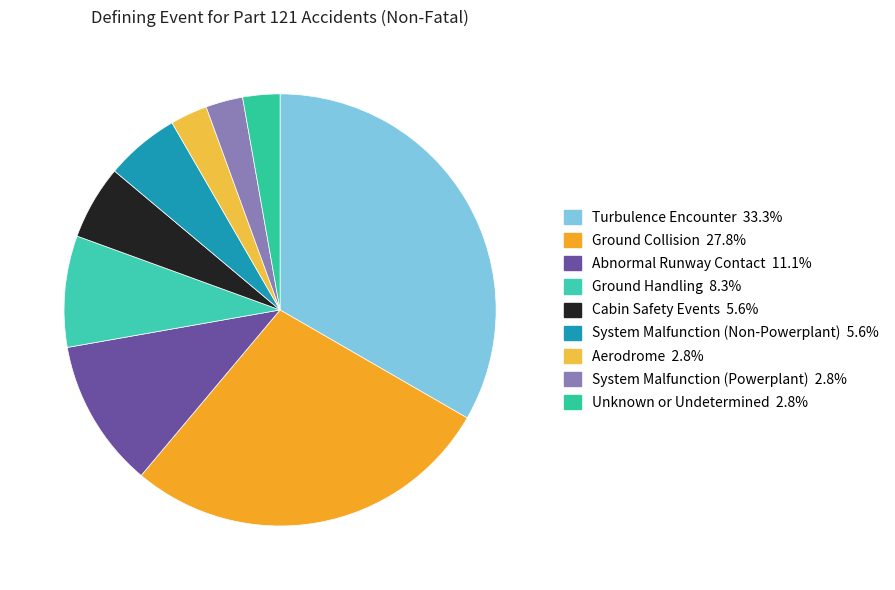

Which has a higher value, Unknown or Undetermined or Ground Handling?

Ground Handling